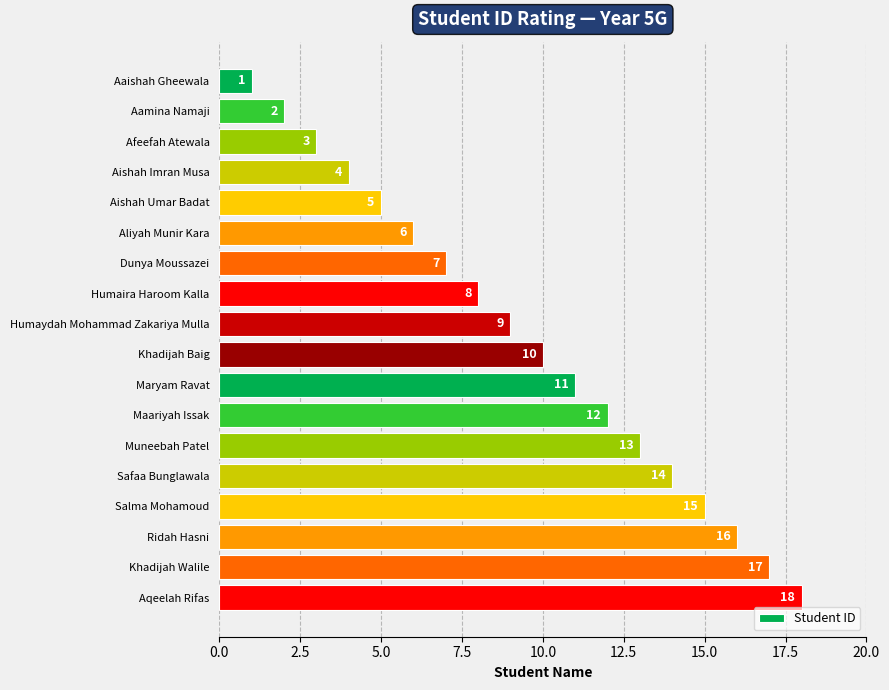

What is the difference between the second highest and minimum values?

16